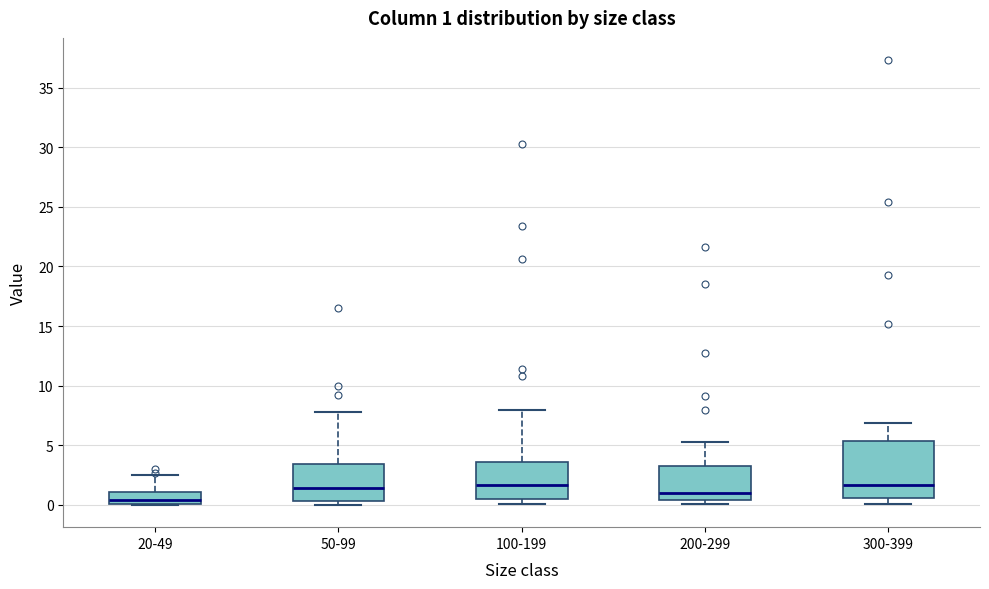

Which box is the tallest, from its lower edge to its upper edge?

300-399